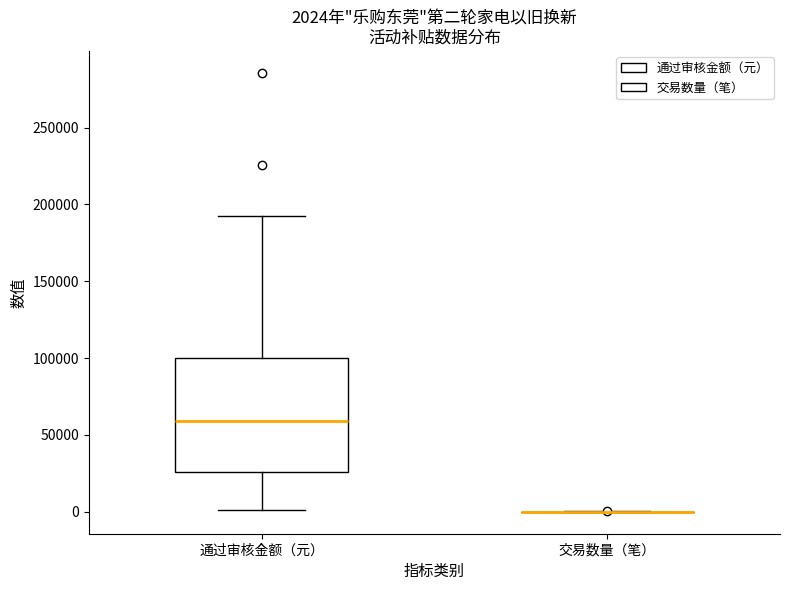

Which box is the tallest, from its lower edge to its upper edge?

通过审核金额（元）